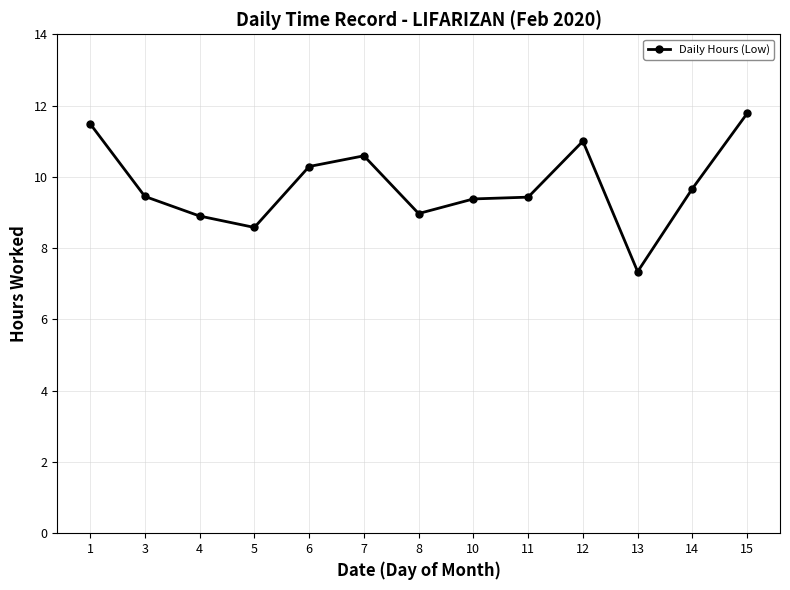

At which category does the chart reach its minimum across all series?

13